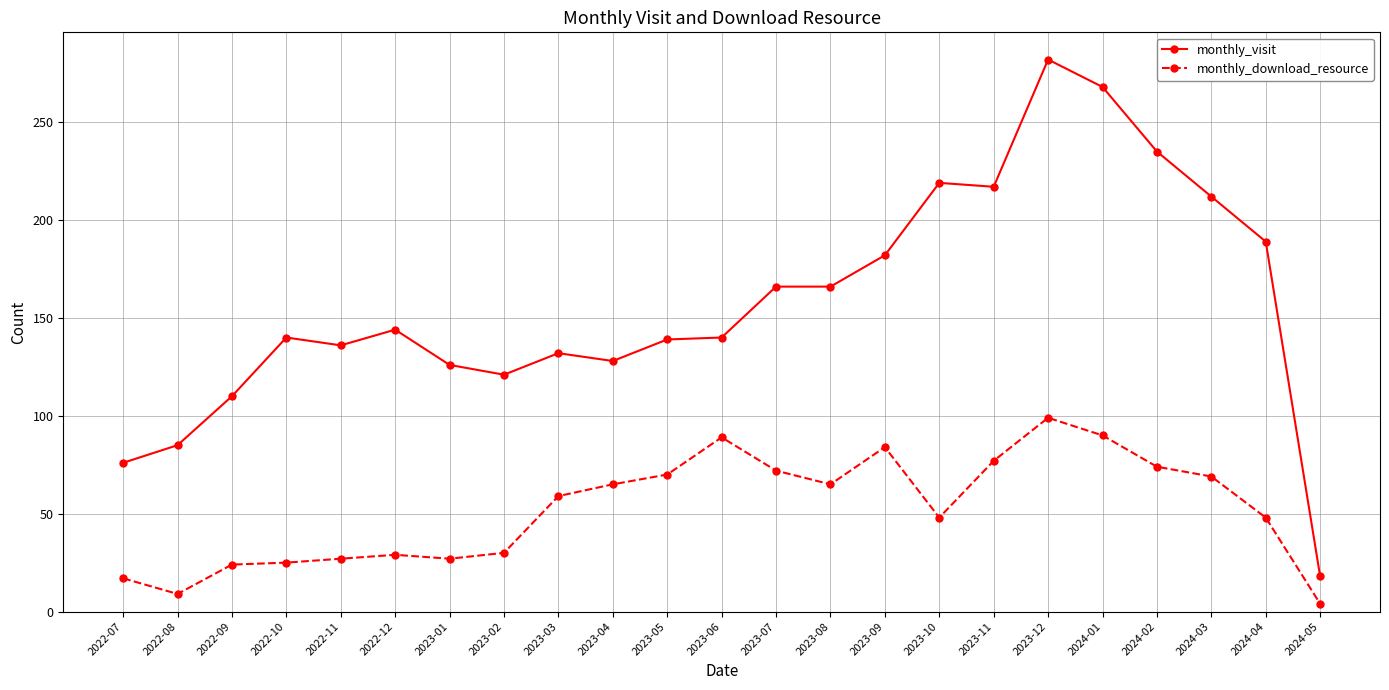

True or false: monthly_visit has more than 0 points higher than both neighbors.

True